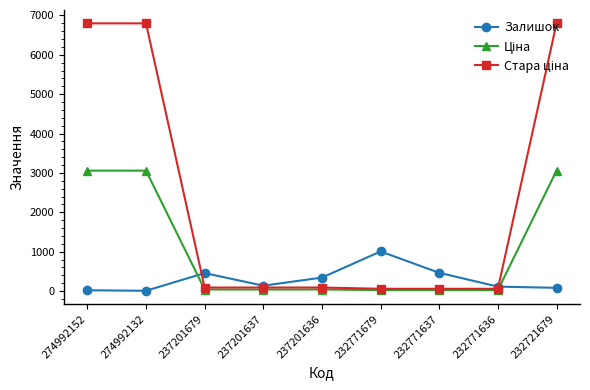

Where is the first local maximum for Залишок?

237201679